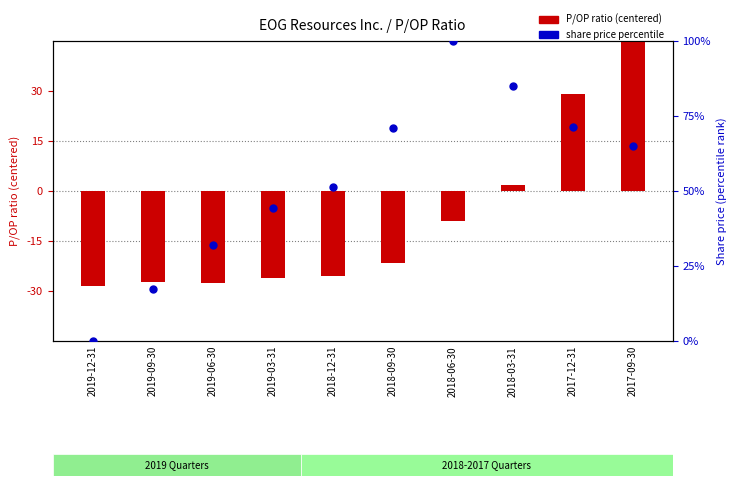

At which category is the sum across all series the highest?

2017-09-30